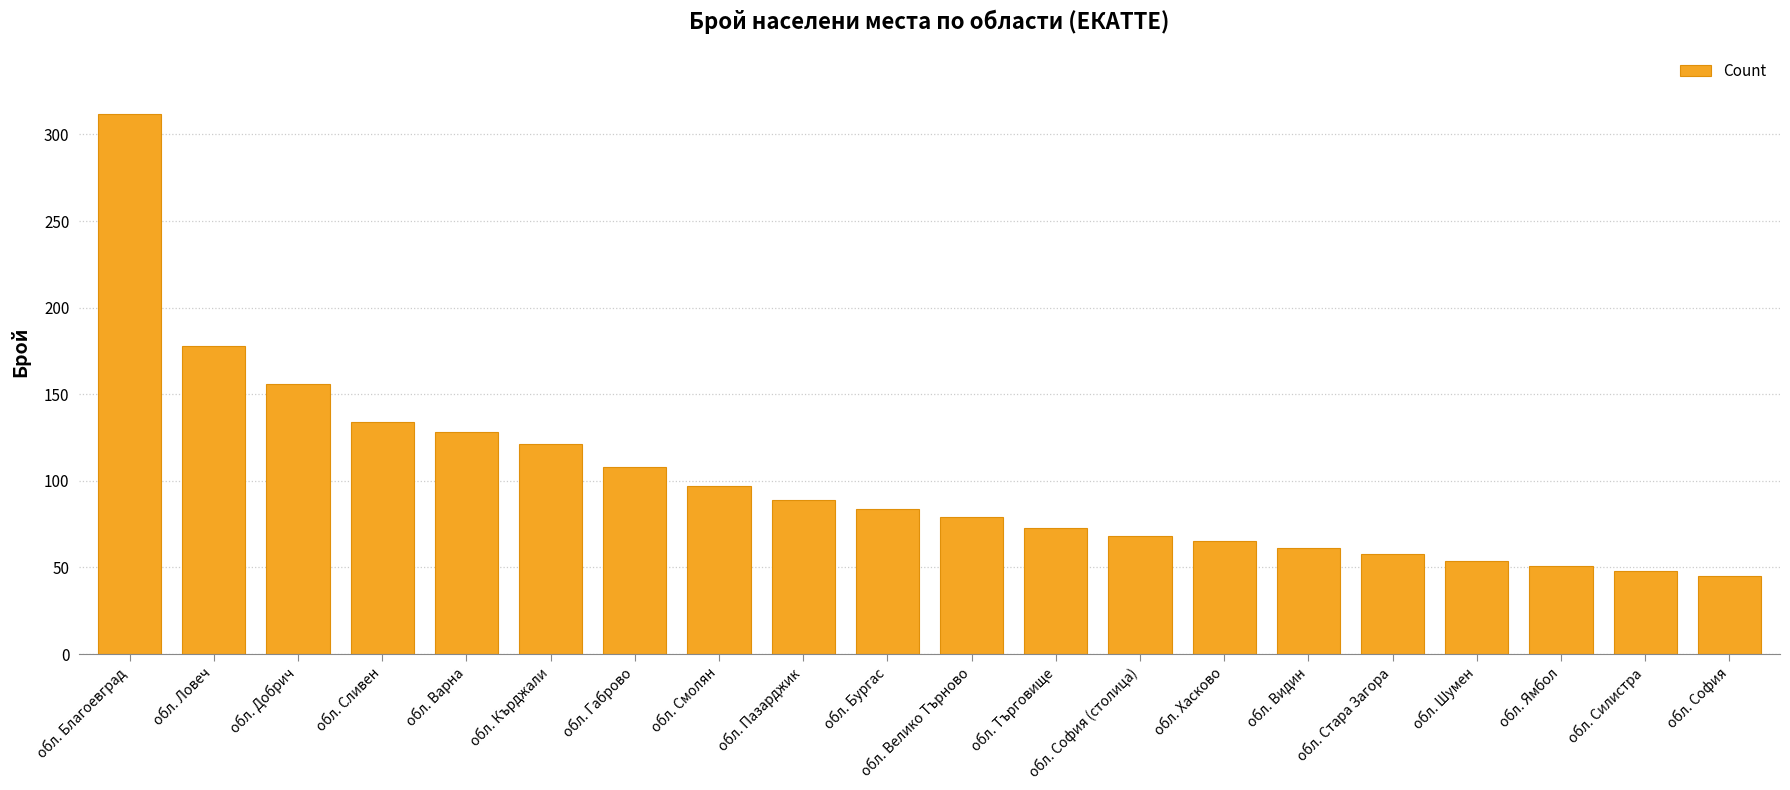

What is the value of the 18th bar from the left?

51